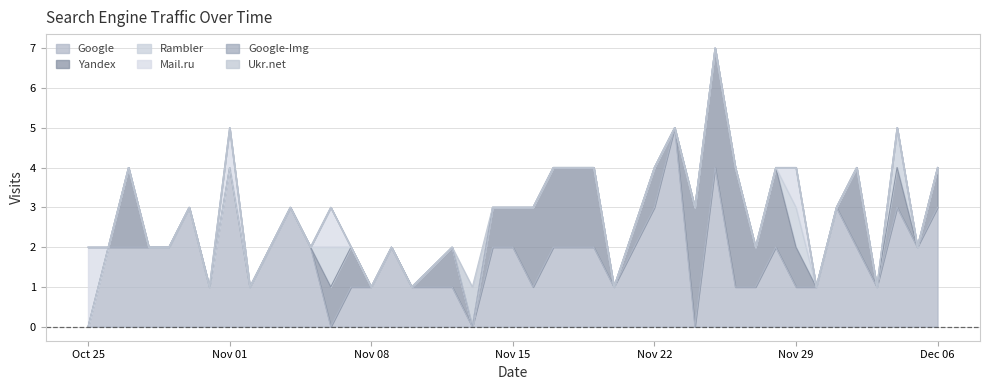

At which category is the sum across all series the highest?

2010-11-25